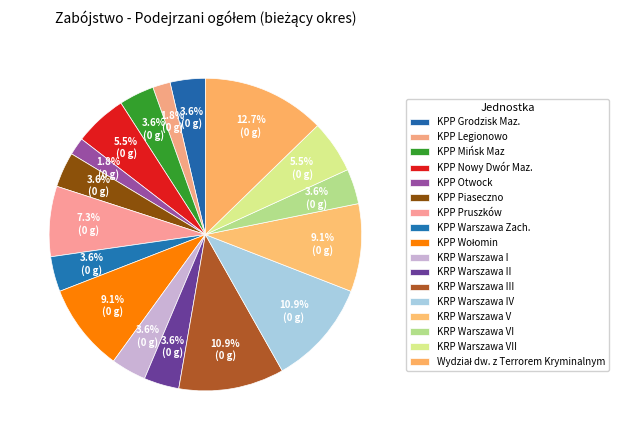

To the nearest percent, what is the combined percentage of KPP Piaseczno and KRP Warszawa II?

7%